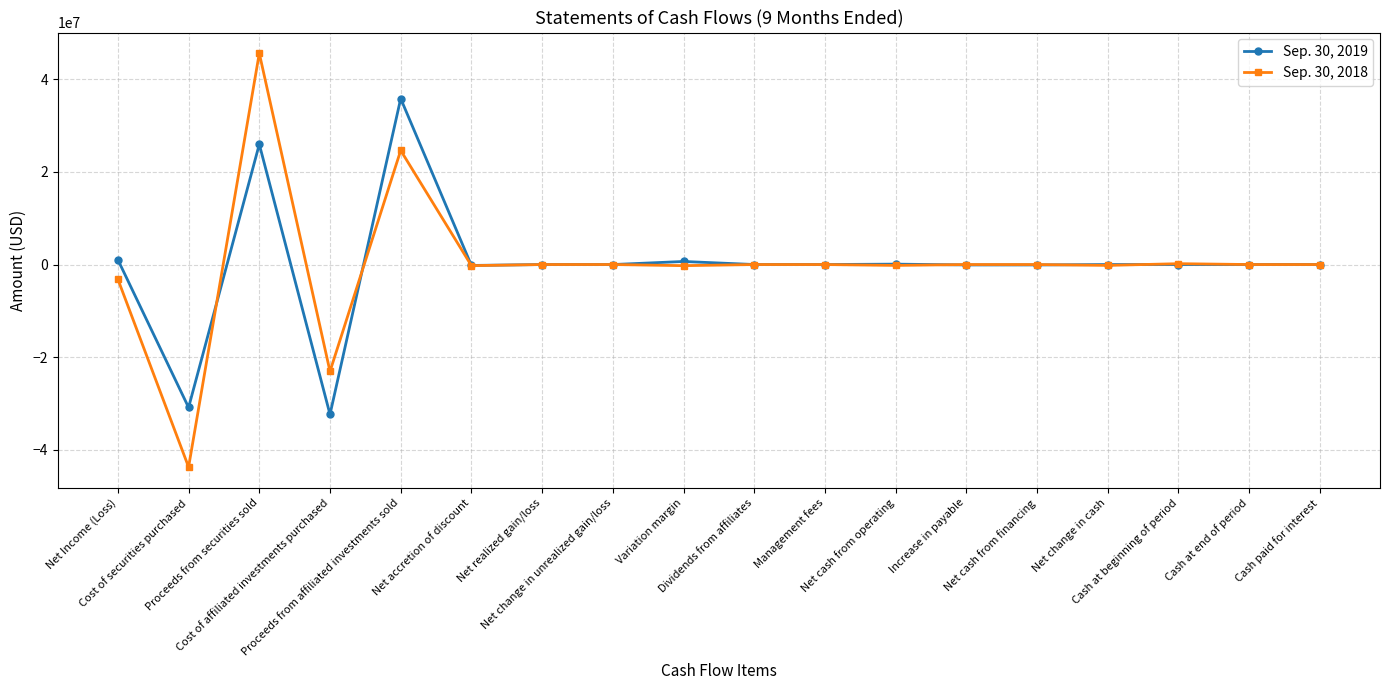

True or false: Sep. 30, 2019 has a value of 35802836 at Proceeds from affiliated investments sold.

True